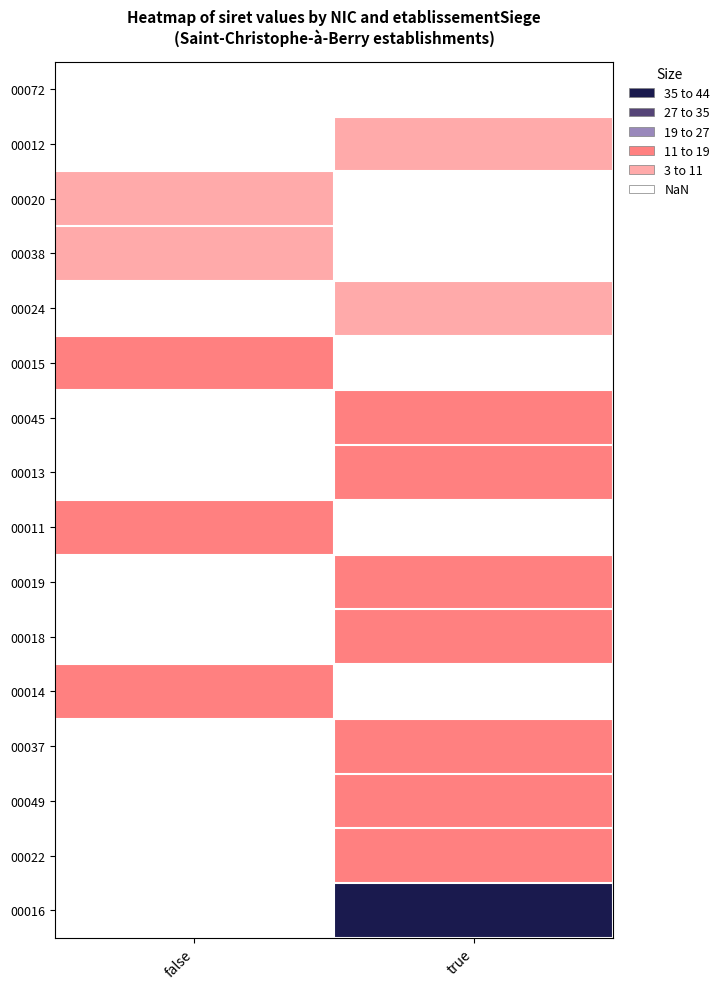

Rank the series by their maximum value, from highest to lowest.

00072, 00012, 00020, 00038, 00024, 00015, 00045, 00013, 00011, 00019, 00018, 00014, 00037, 00049, 00022, 00016